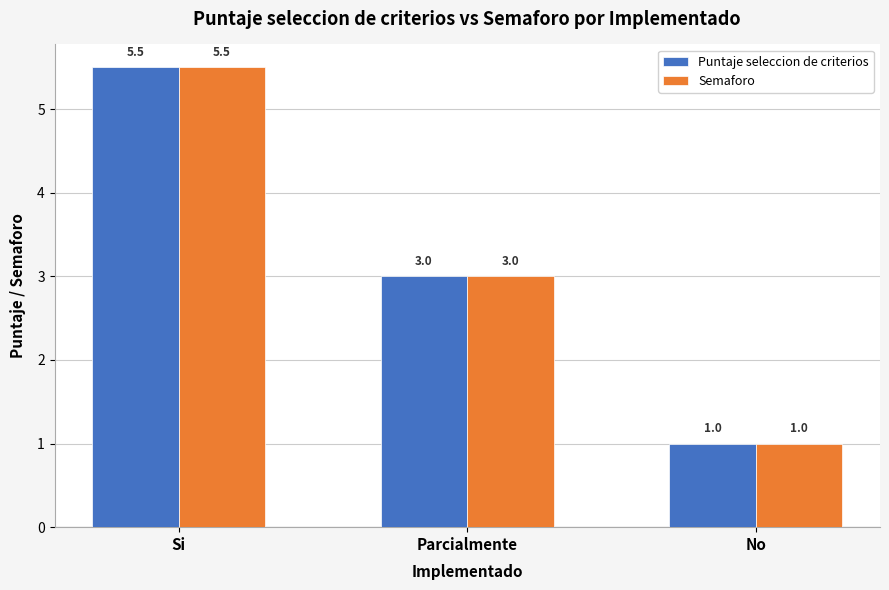

What is the label of the 2nd bar from the right?

Parcialmente